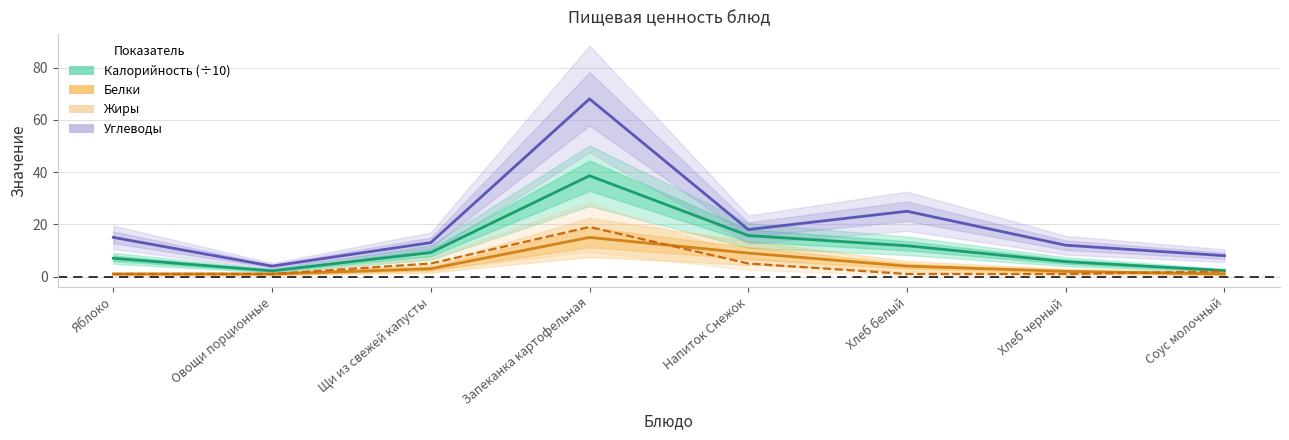

What is the approximate value of Жиры at Яблоко?

1.0